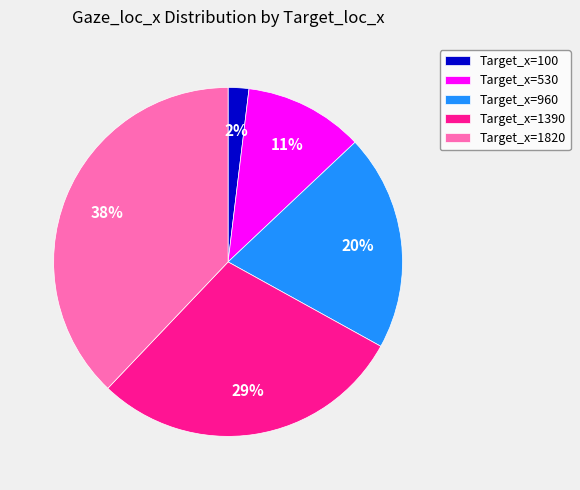

Does Target_x=530 represent more than half of the total?

No